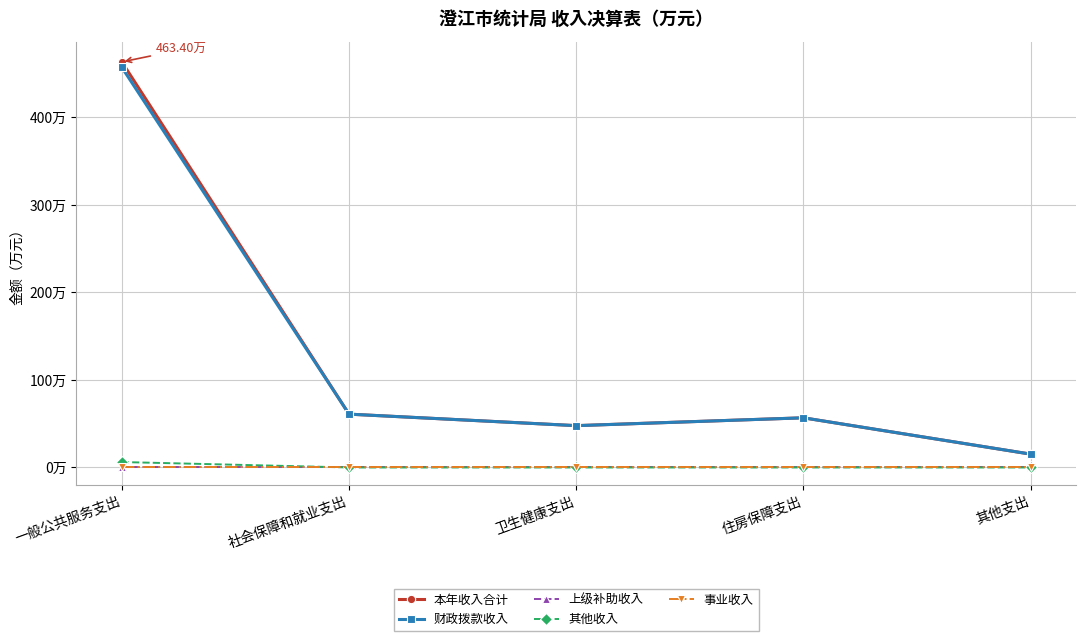

Is this an area chart (filled region under the line)?

No